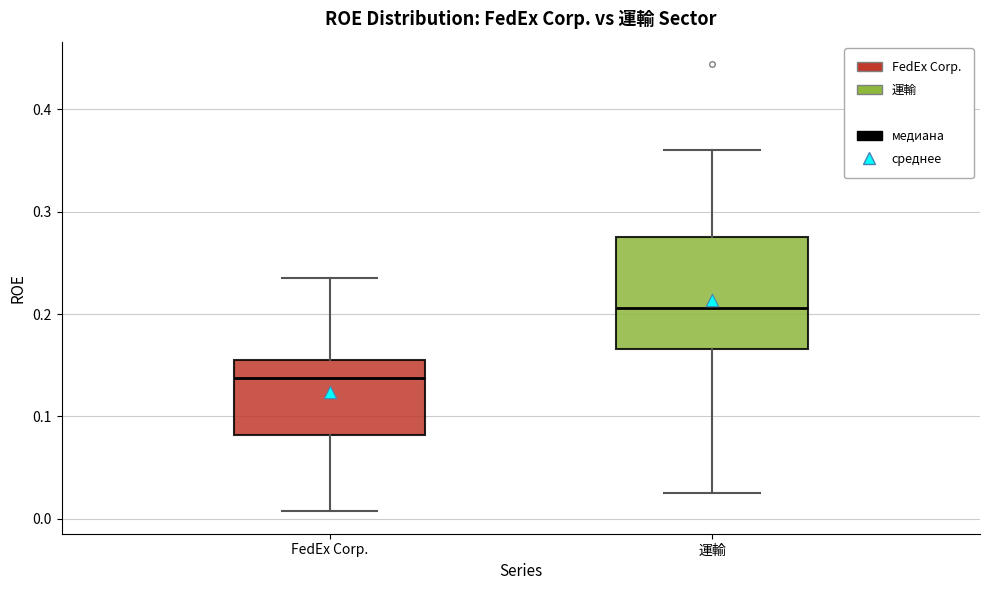

Where is the lower edge of the box for FedEx Corp. on the y-axis? The values are not printed on the chart, so give them approximately, as read against the axis.

0.08